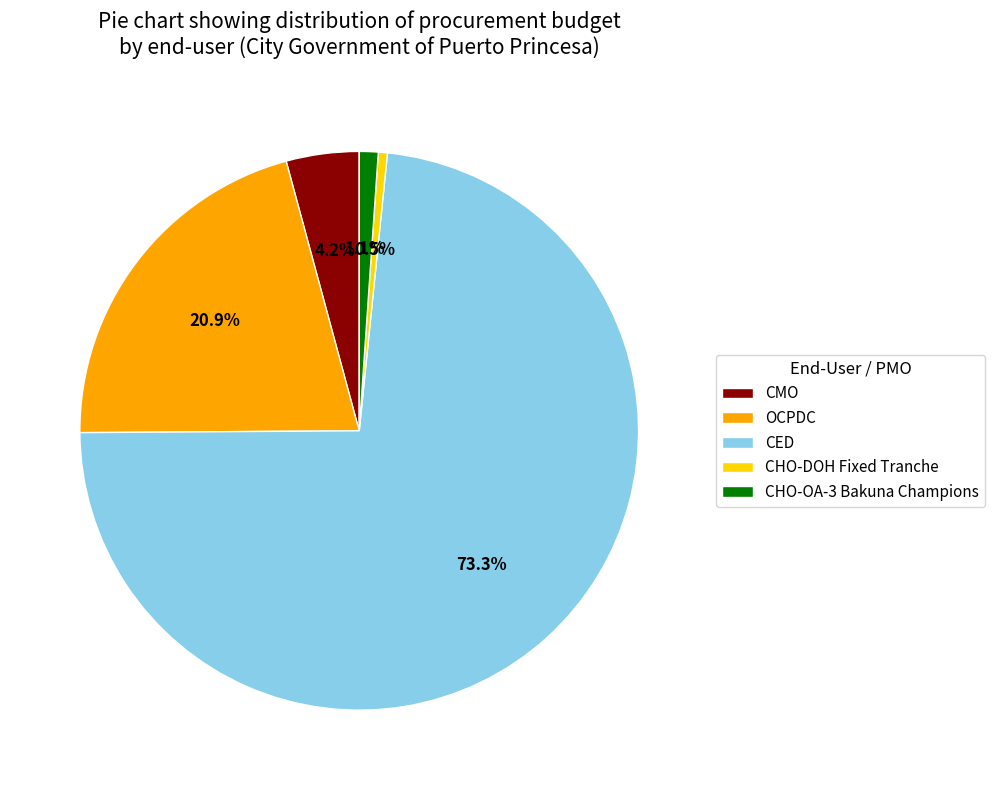

Rank the categories by value from lowest to highest.

CHO-DOH Fixed Tranche, CHO-OA-3 Bakuna Champions, CMO, OCPDC, CED